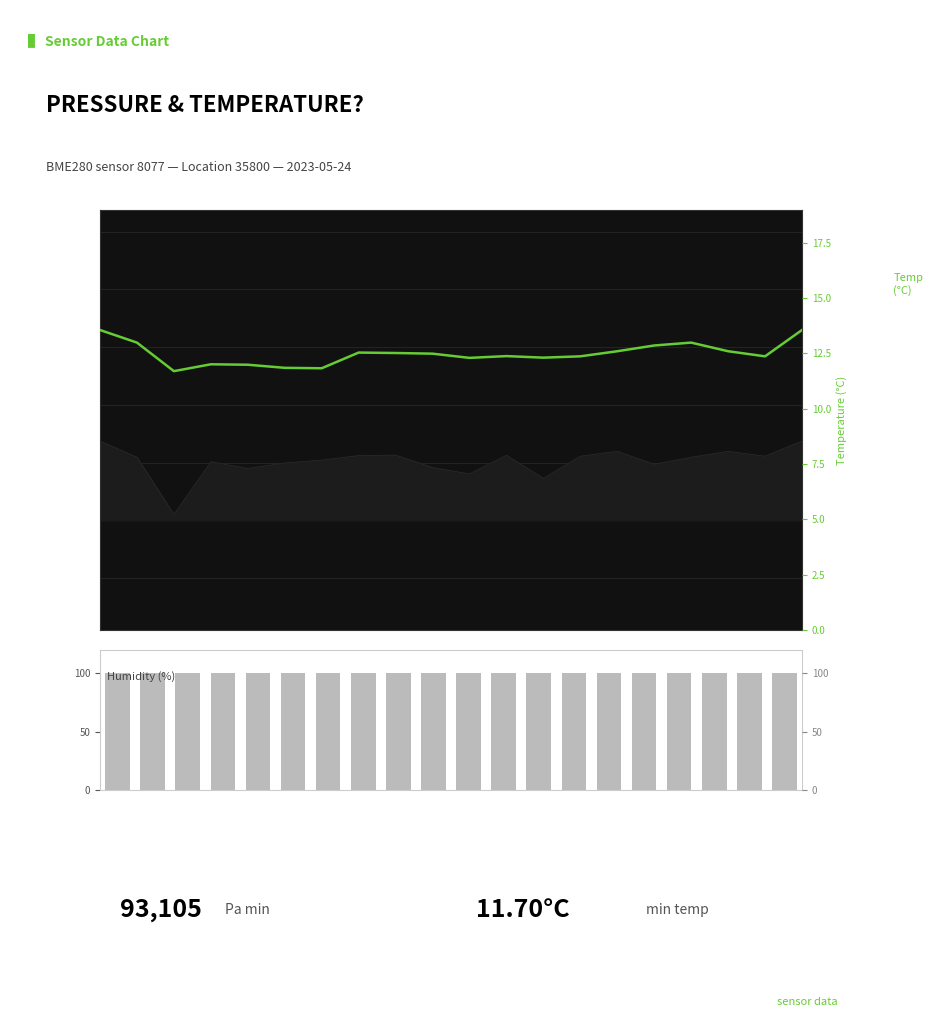

What is the sum of the temperature values at 10 and 13?

24.7